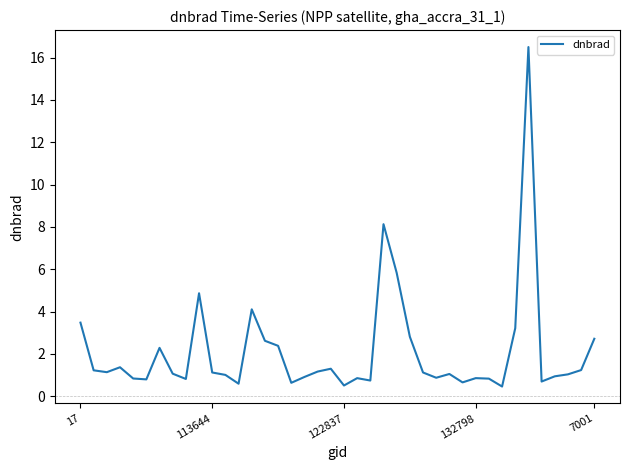

What is the difference between the maximum and minimum values?

16.0